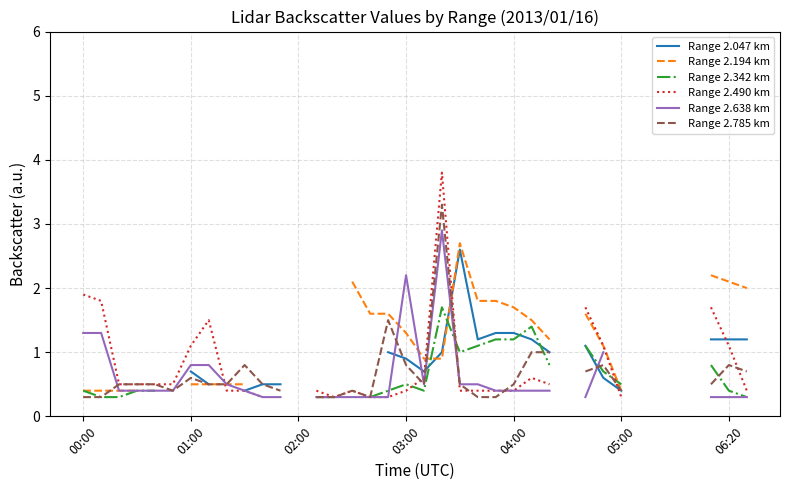

True or false: Range 2.342 km has a value of 1.1 at 22.

True